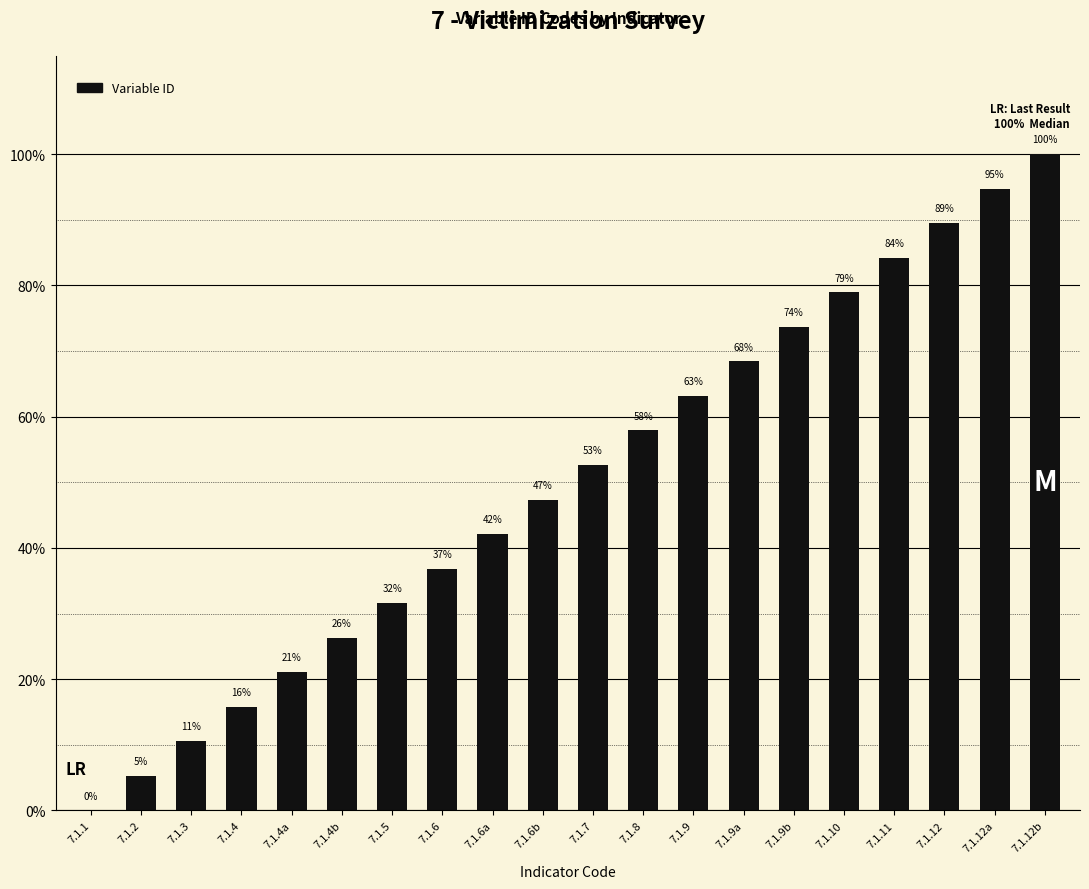

What is the maximum value shown in the chart?

100.0